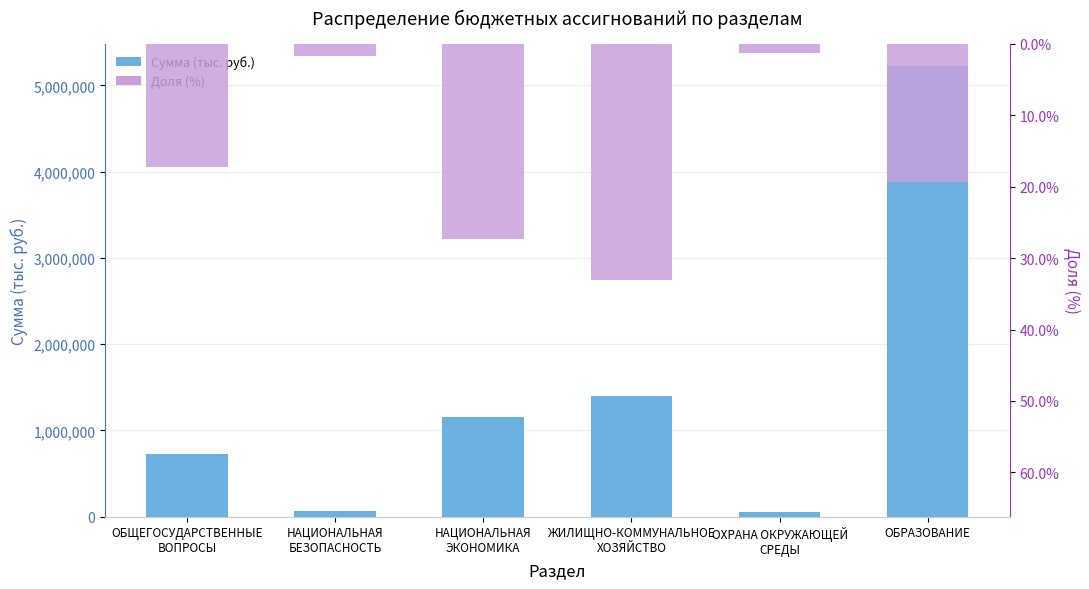

What is the lowest value of the Сумма (тыс. руб.) series?

53577.0